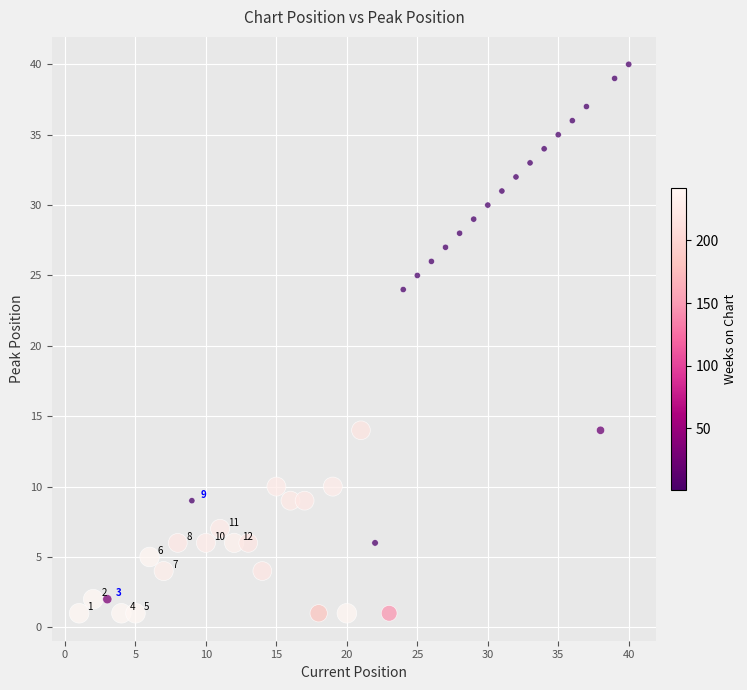

What is the range of Y values (max minus min)?

39